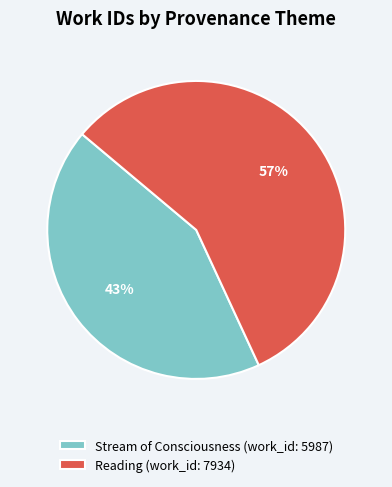

Which slice is the largest?

Reading (work_id: 7934)